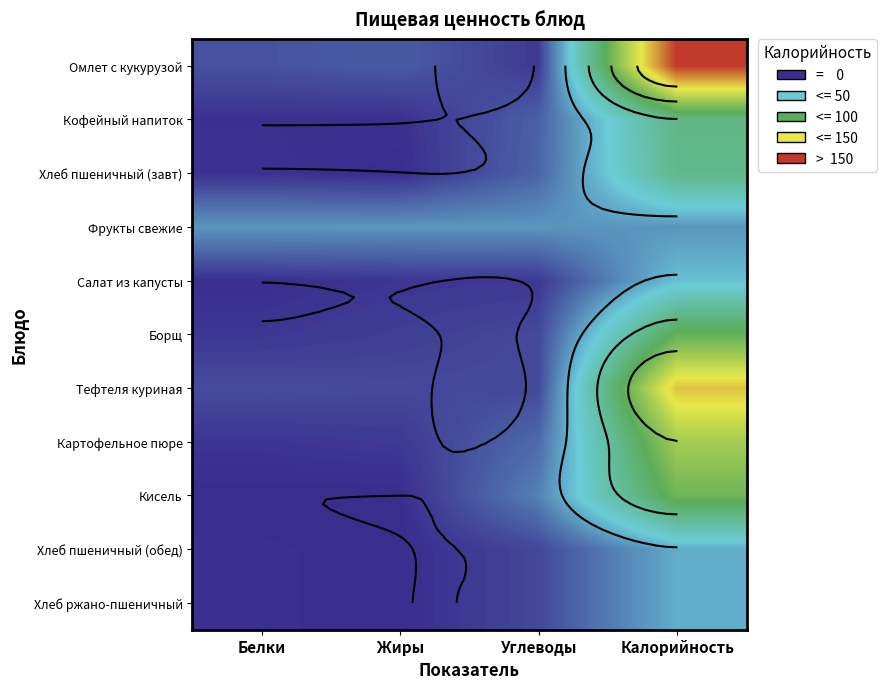

Count the number of categories in the chart.

4